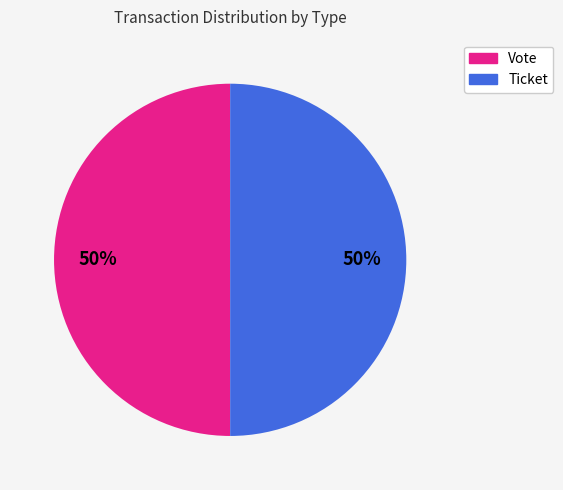

To the nearest percent, what is the combined percentage of Ticket and Vote?

100%